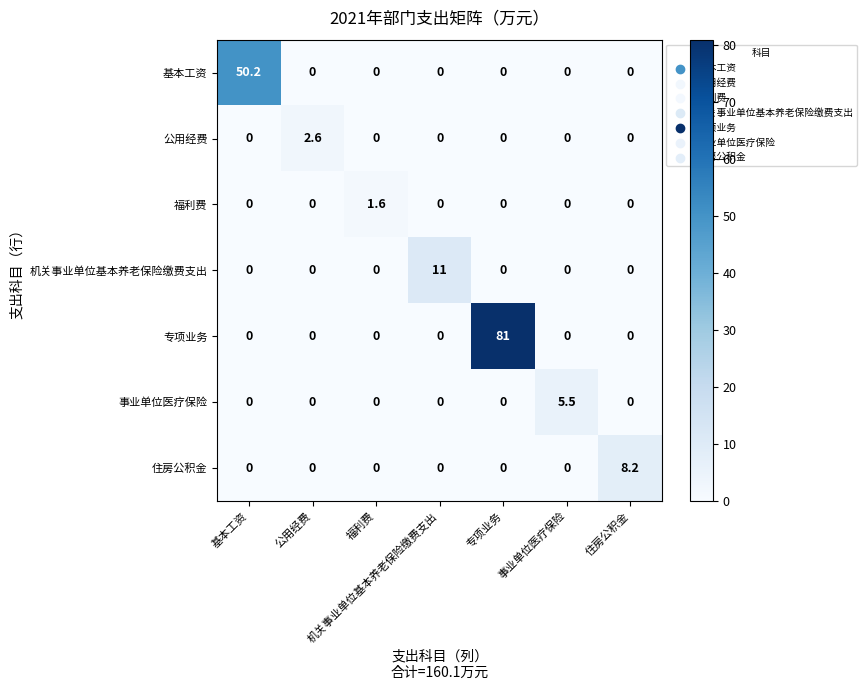

What is the maximum value shown in the chart?

81.0